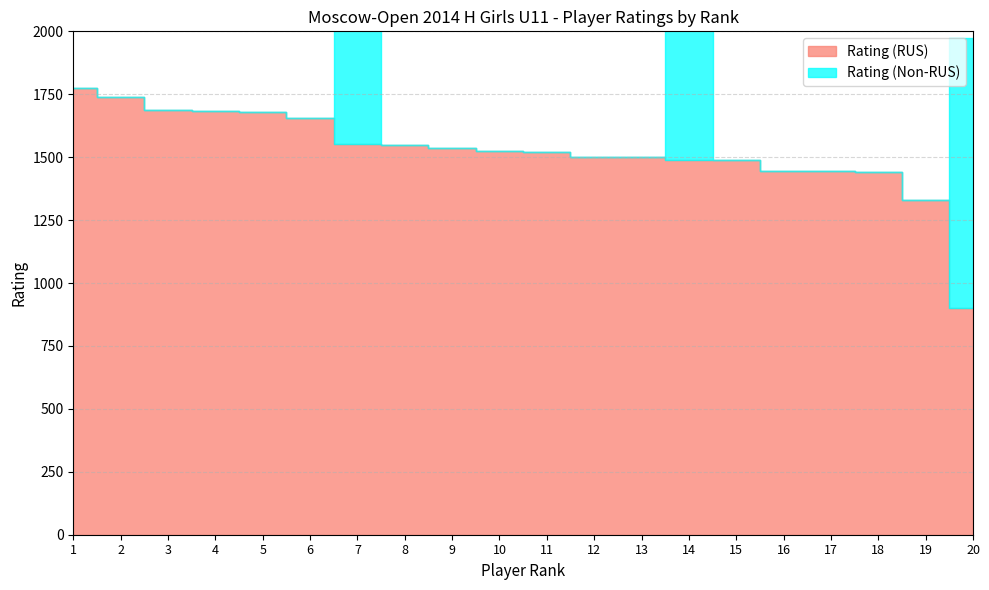

Is it true that Rating (RUS) equals 900 at 20?

True